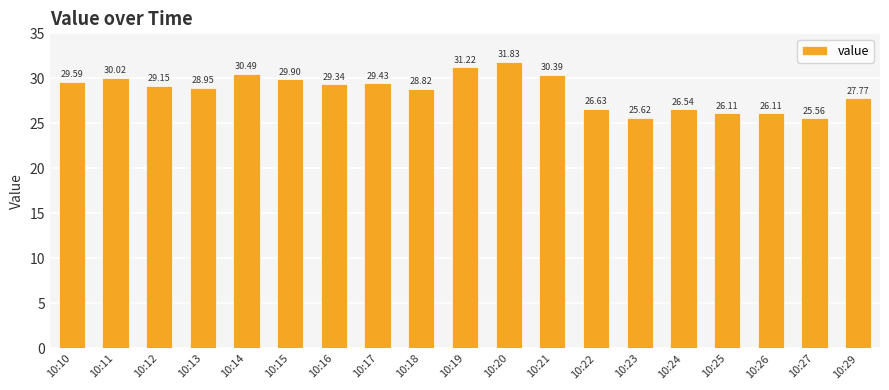

How many values are below 29?

9